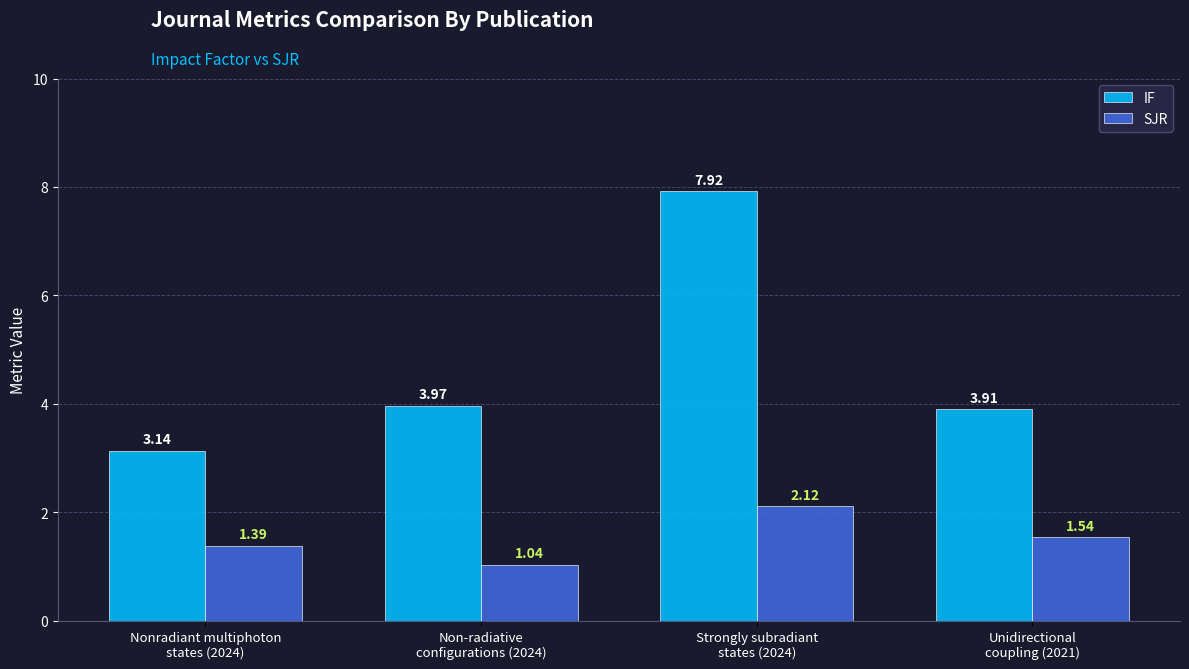

How many distinct data groups are displayed?

2